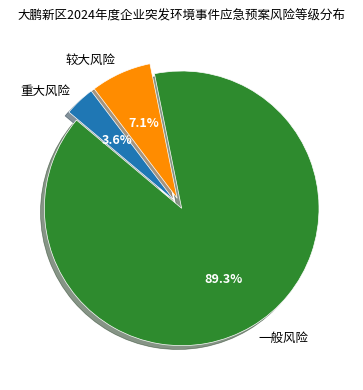

To the nearest percent, what percentage of the pie is 一般风险?

89%